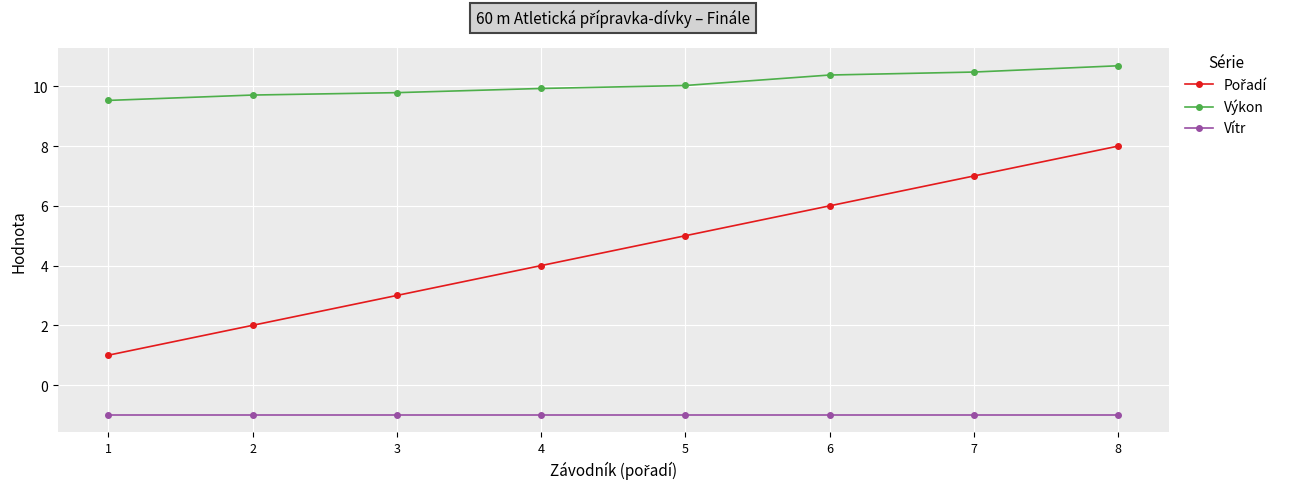

What is the spread (max minus min) of values at 1?

10.5